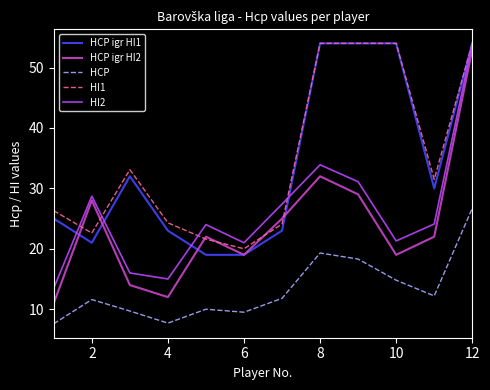

Which series ends up on top after the final intersection of HCP igr HI1 and HCP igr HI2?

HCP igr HI1